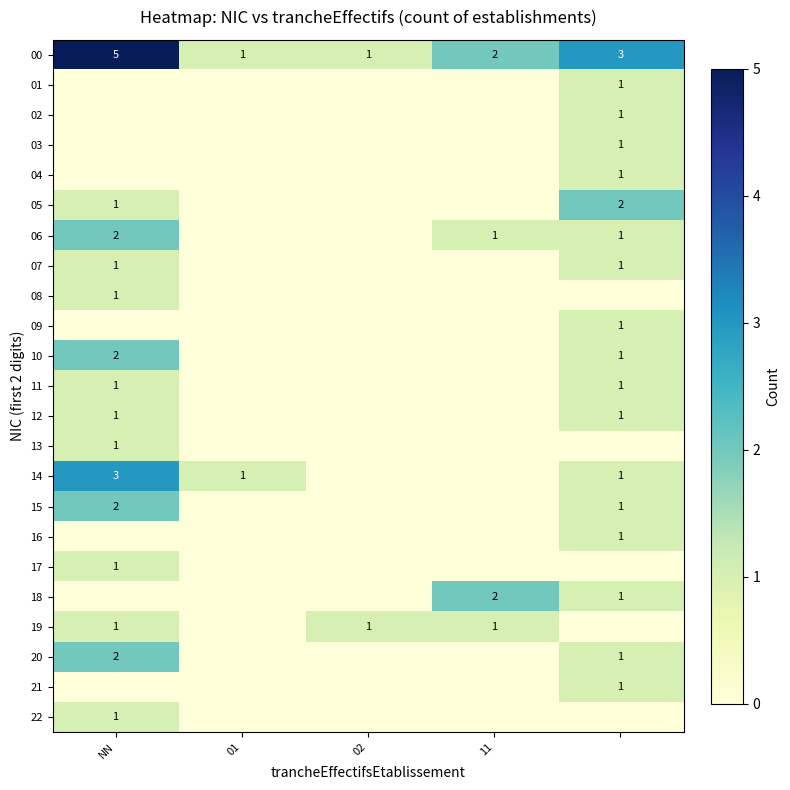

The 00 series shows 2 at 11. True or false?

True